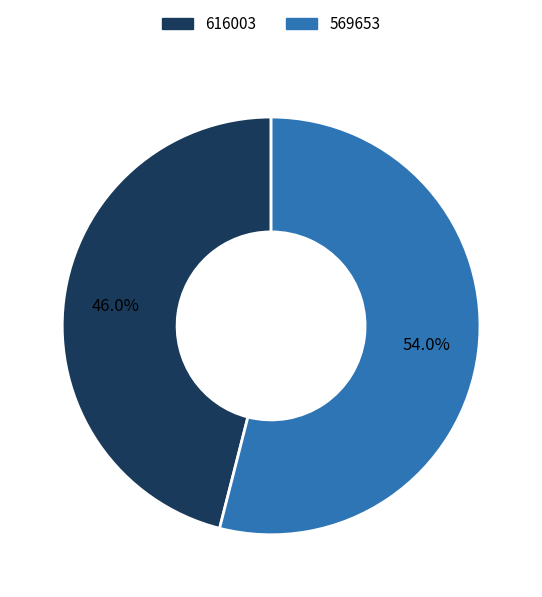

To the nearest percent, what percentage of the pie is 616003?

46%